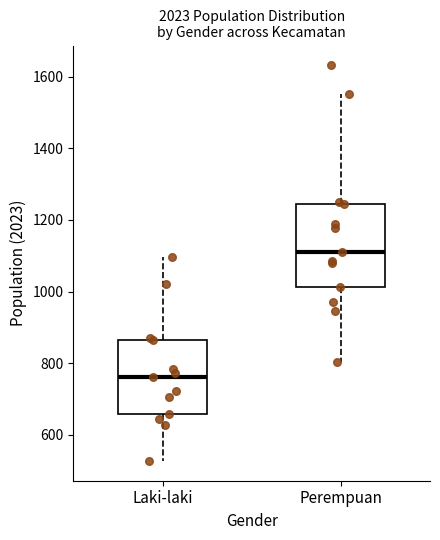

Comparing the boxes themselves (not the whiskers), which one is the tallest?

Perempuan